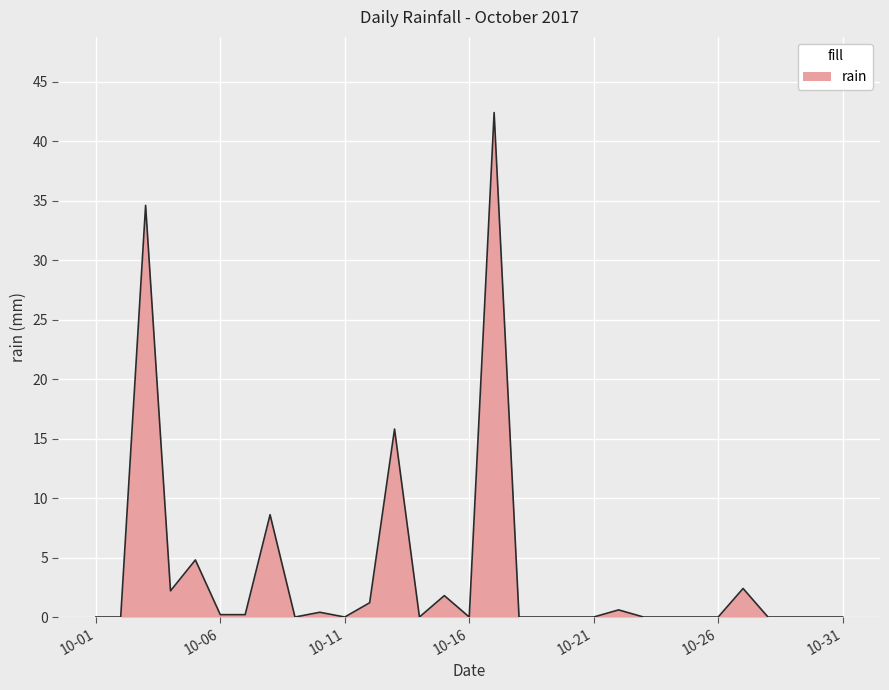

Does the chart display data point markers on the line(s)?

No